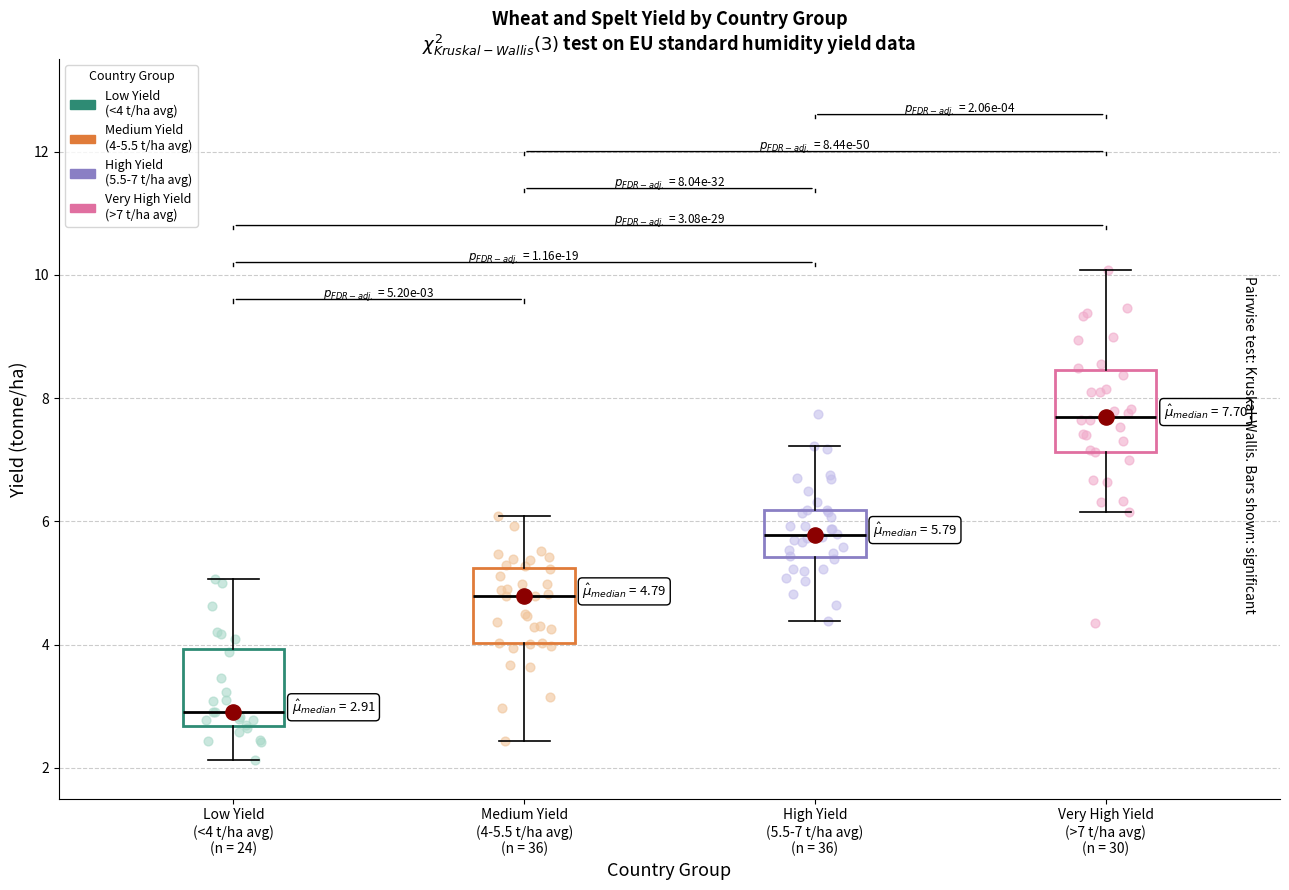

Which box has the highest median line?

Very High Yield (>7 t/ha avg) (n = 30)